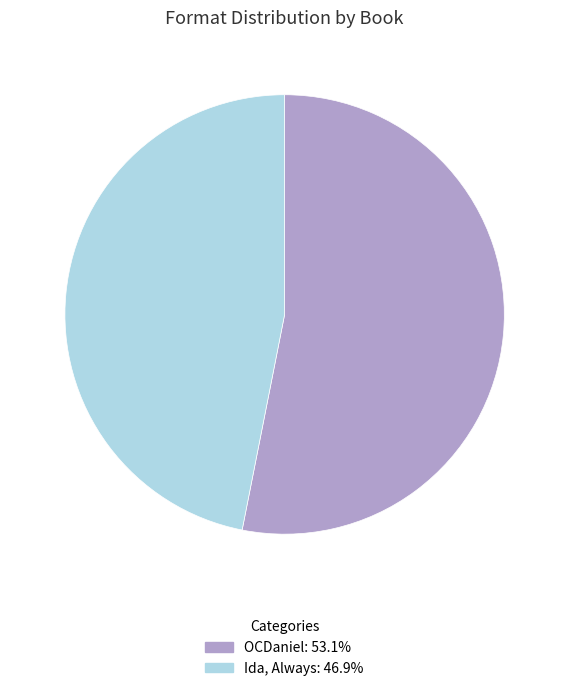

Is the sum of Ida, Always and OCDaniel greater than half?

Yes